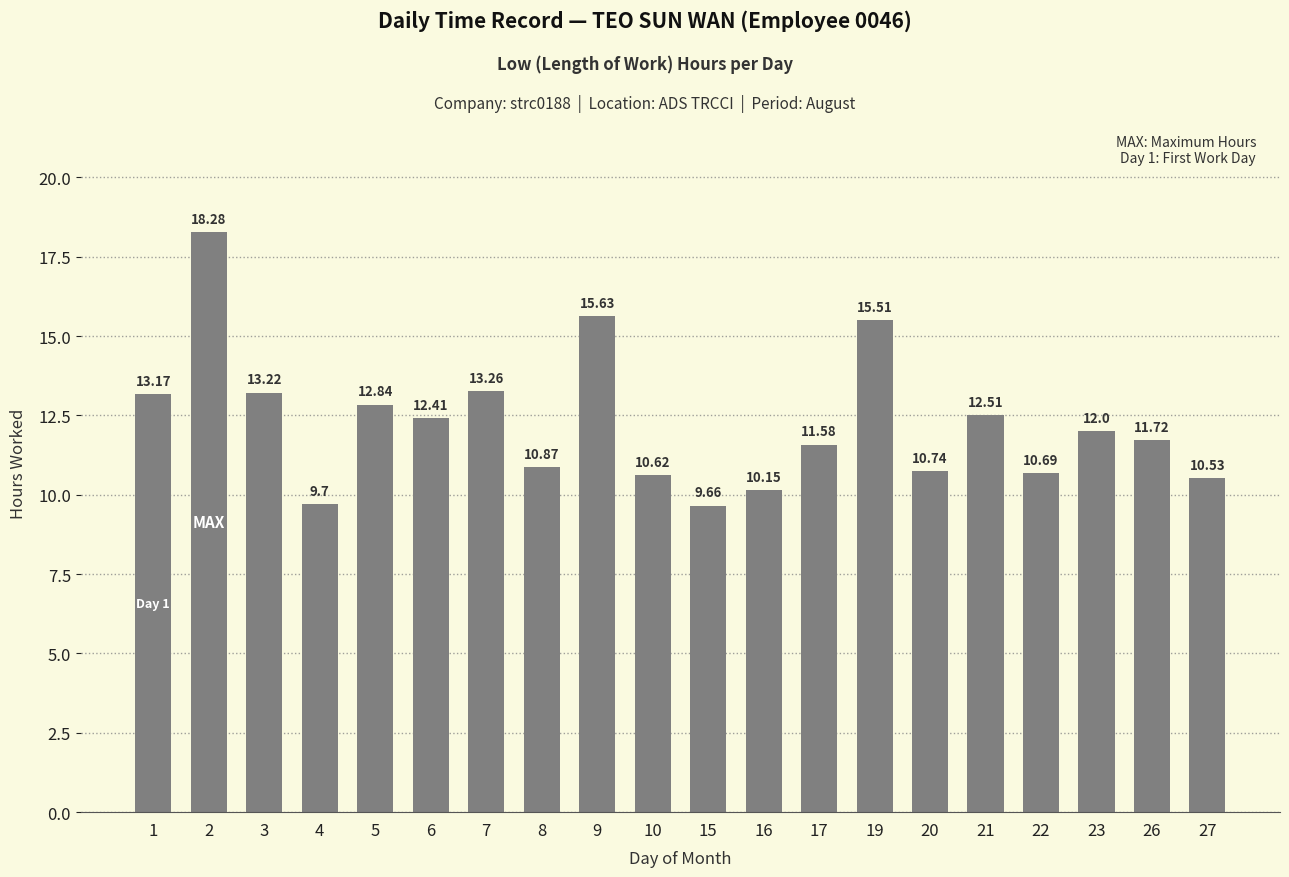

The chart shows a value of 13.3 at 7. True or false?

True